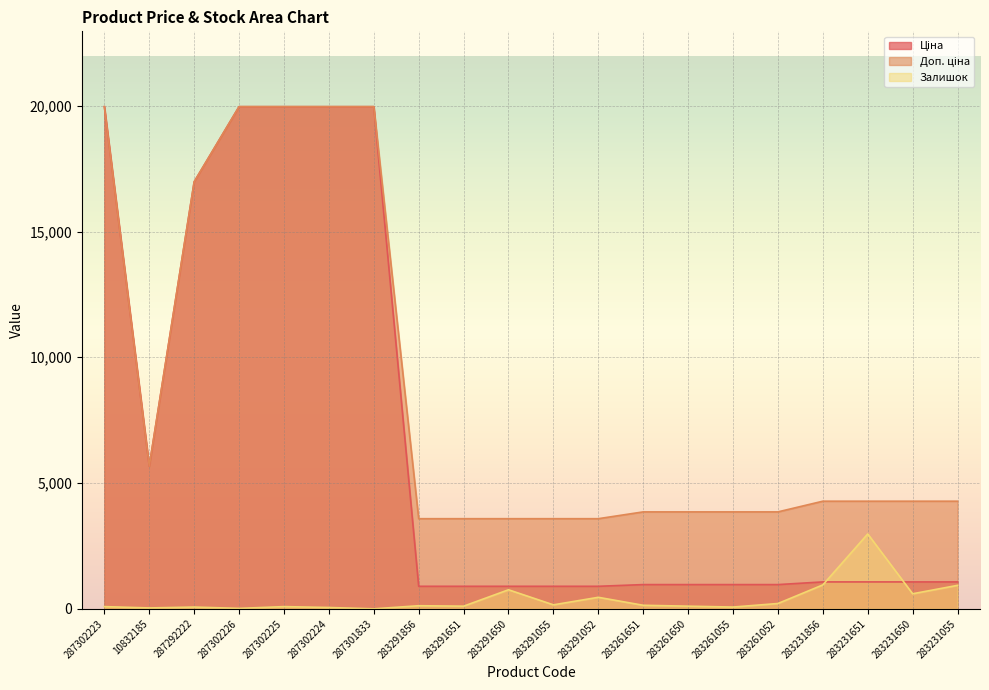

What is the difference between the Залишок values at 287292222 and 287302224?

17.6